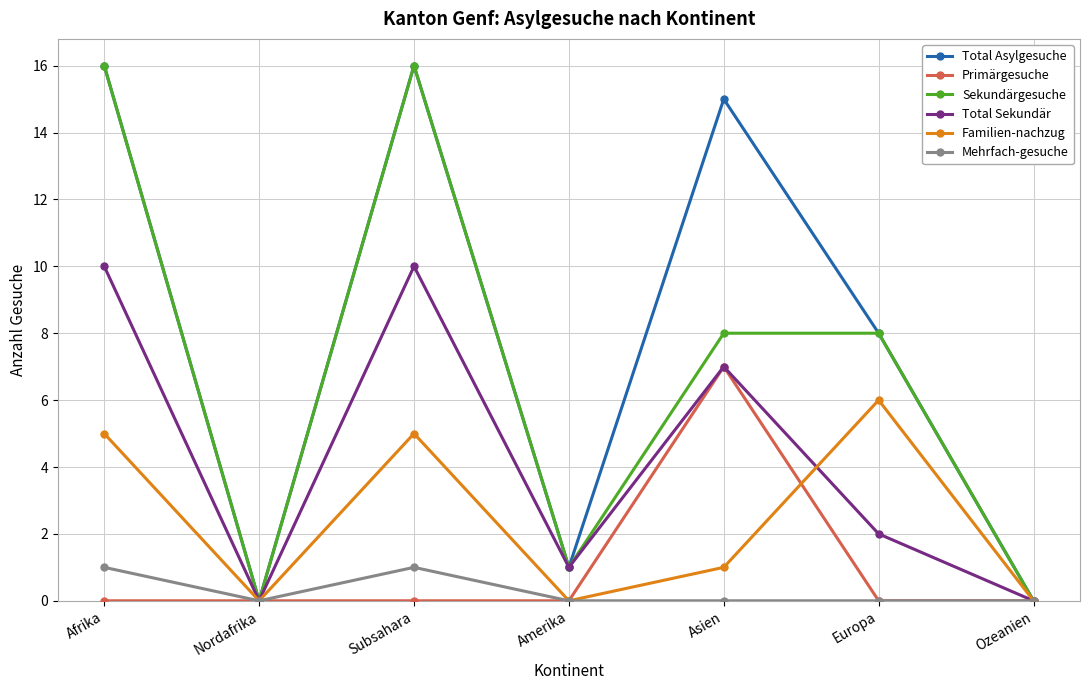

In Familien­nachzug, how many points are higher than both neighbors (excluding endpoints)?

2